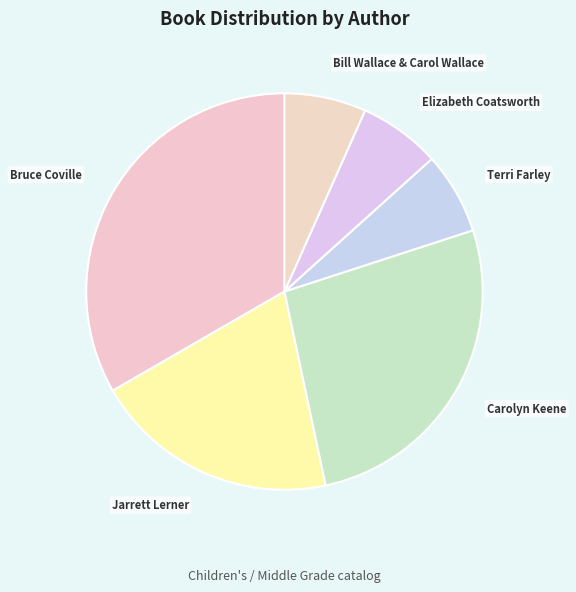

Do Elizabeth Coatsworth and Terri Farley together represent more than half of the pie?

No